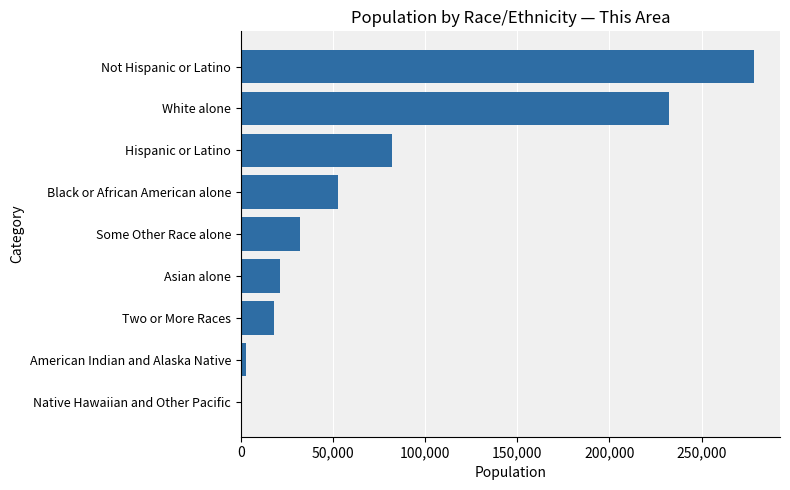

Reading top to bottom, extract all data points from this chart.

278569	232332	82189	52867	31938	21483	18316	2881	941